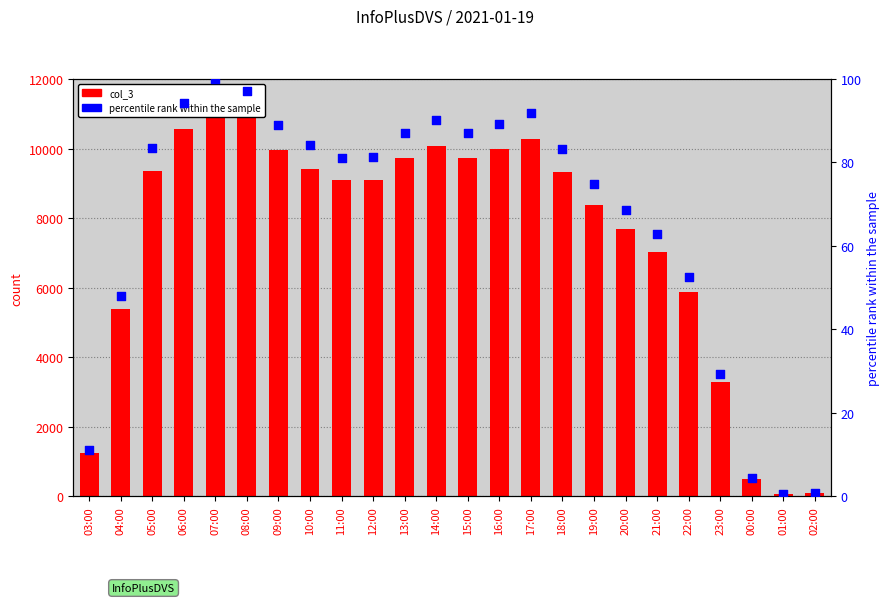

Which series reaches the maximum Y coordinate?

col_3